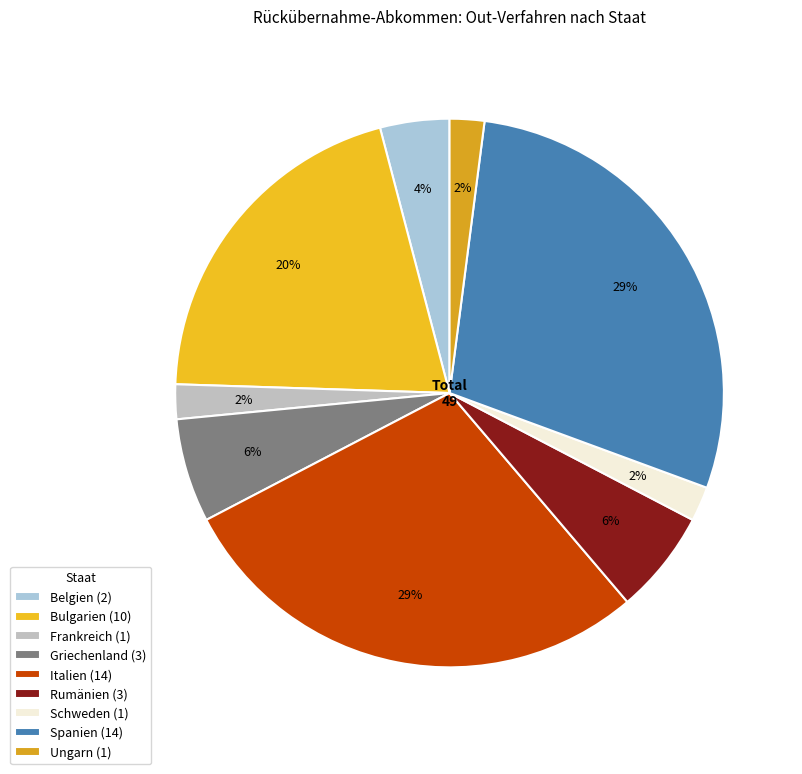

How many slices are in this pie chart?

9